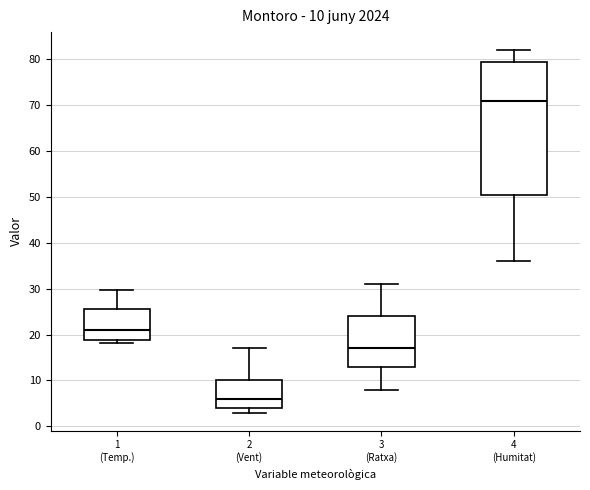

Which box is the tallest, from its lower edge to its upper edge?

4 (Humitat)